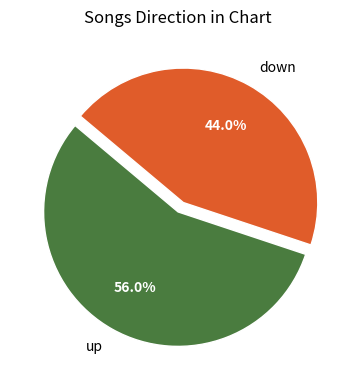

Rank the categories by value from highest to lowest.

up, down